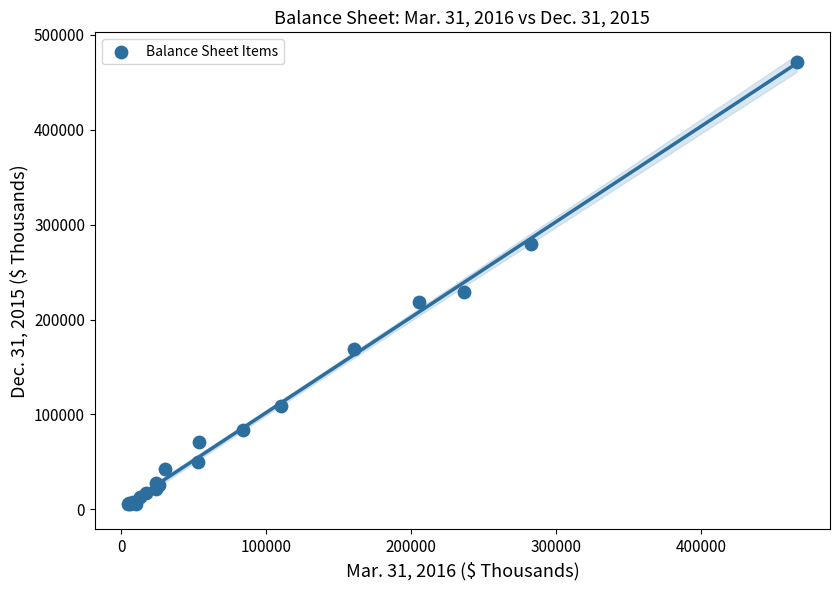

What Y value in the scatter plot is closest to 238304?

229283